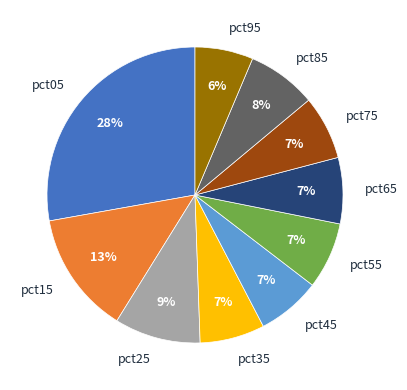

To the nearest percent, what portion does pct55 represent?

7%